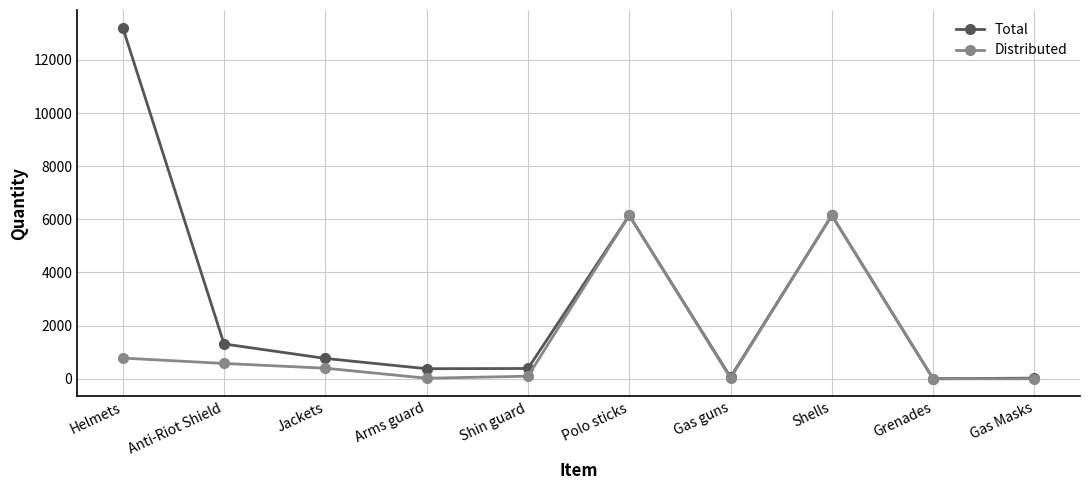

At which category does Distributed reach its first local peak?

Polo sticks